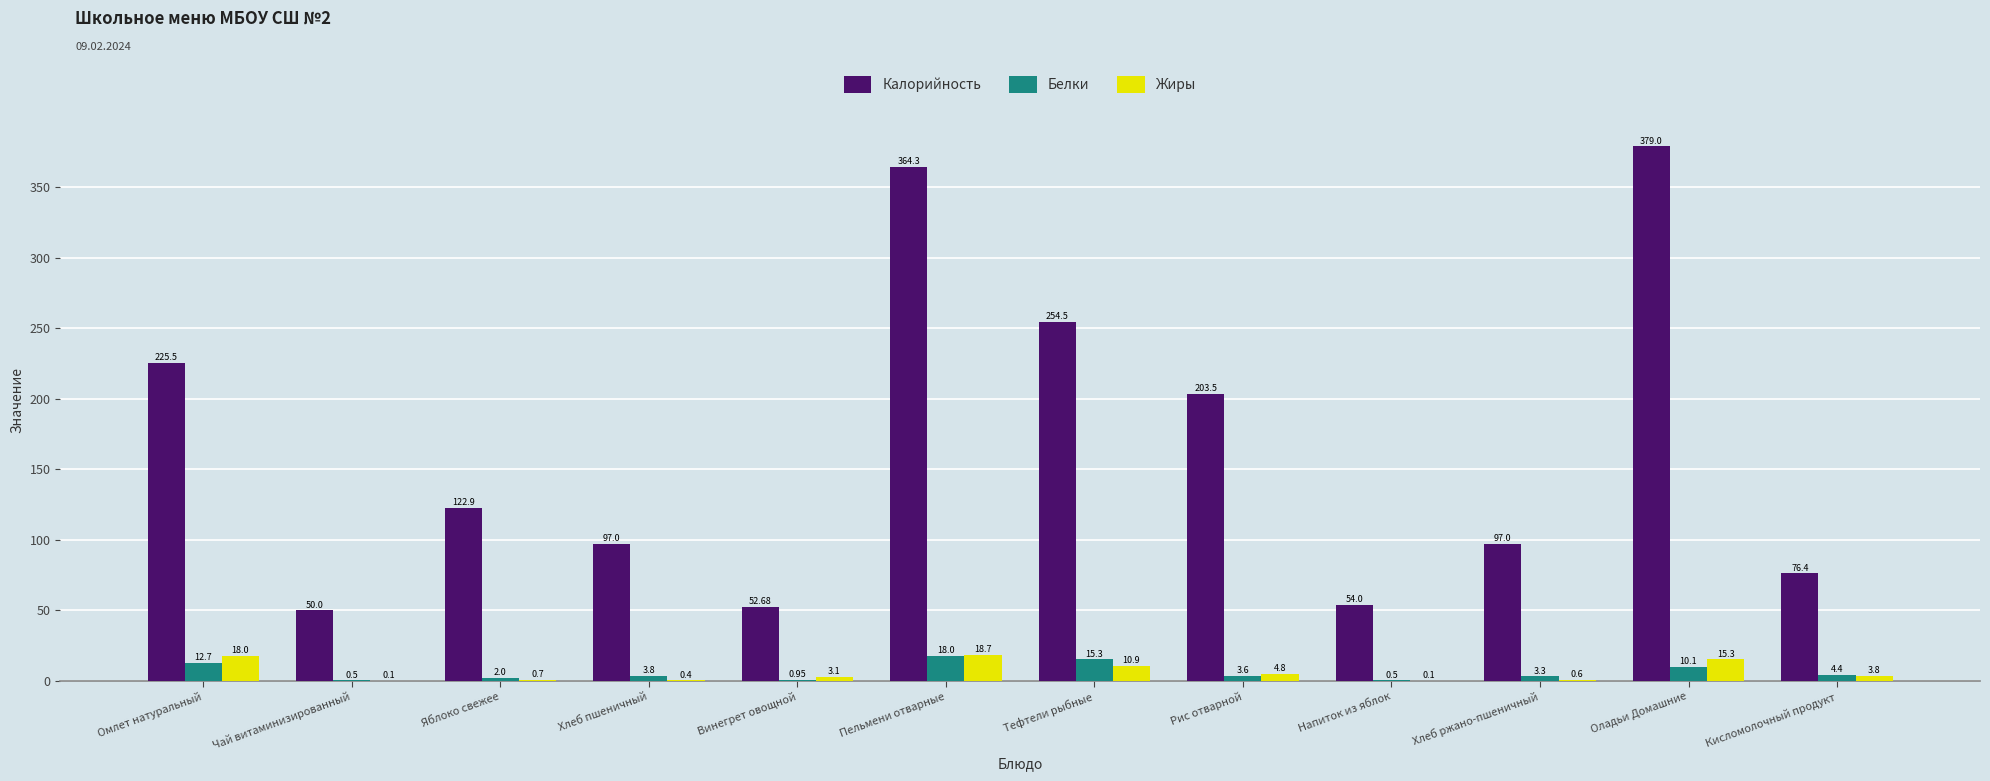

Which series has the largest total across all categories?

Калорийность